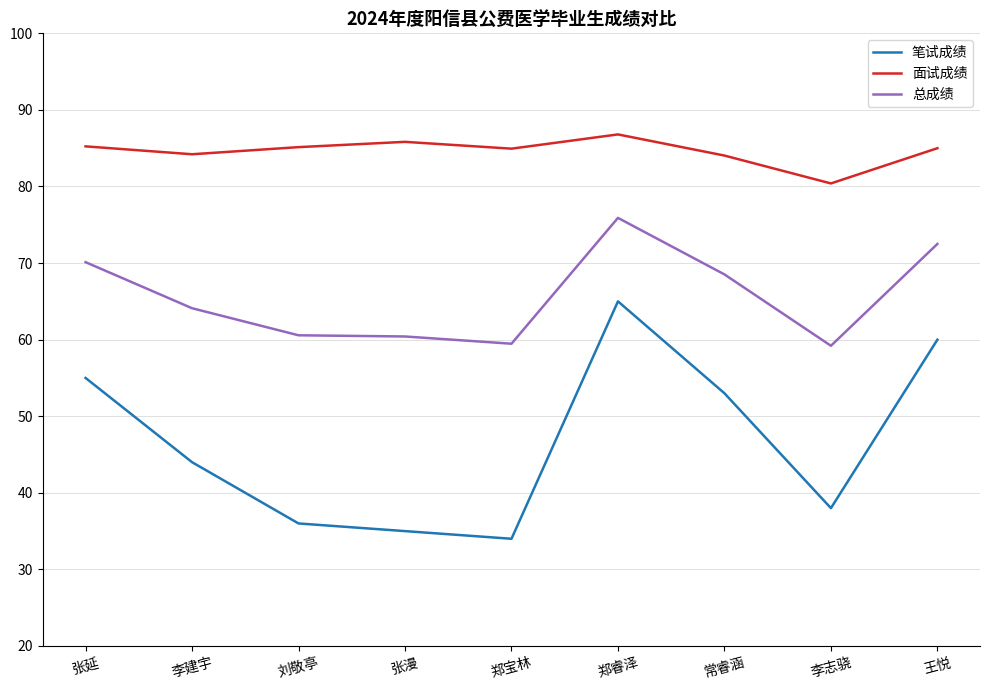

Is the value of 总成绩 at 郑睿泽 greater than the value of 笔试成绩 at 张漫?

Yes